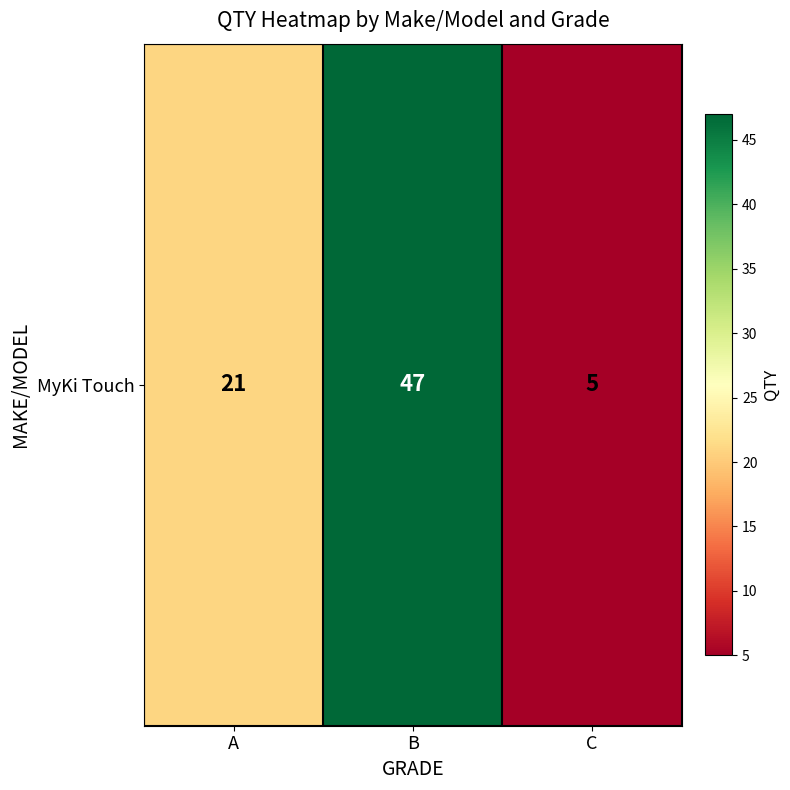

Rank the categories by value from highest to lowest.

B, A, C